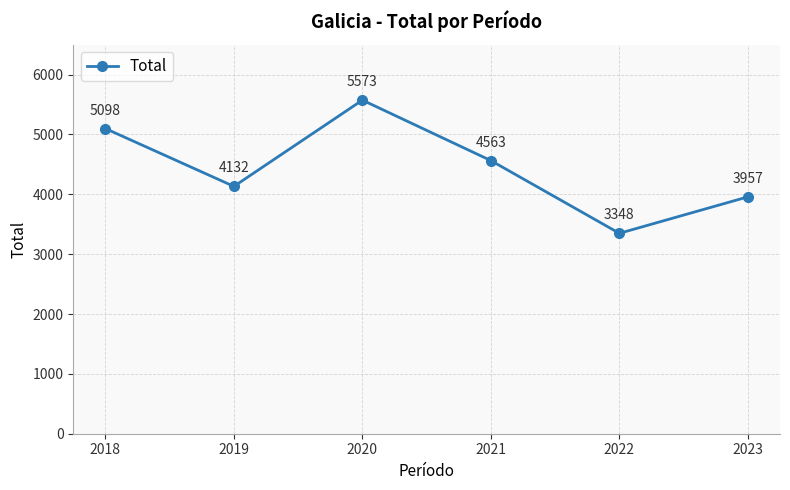

What is the sum of all values?

26671